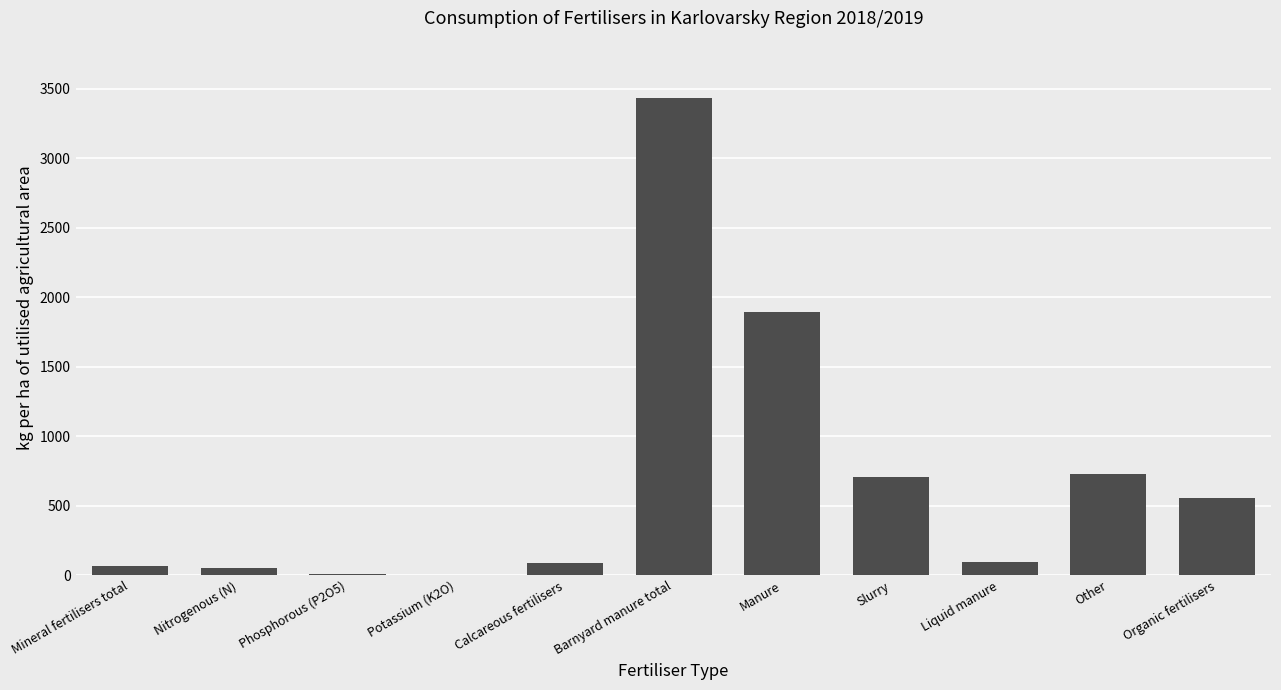

Are the bars horizontal?

No